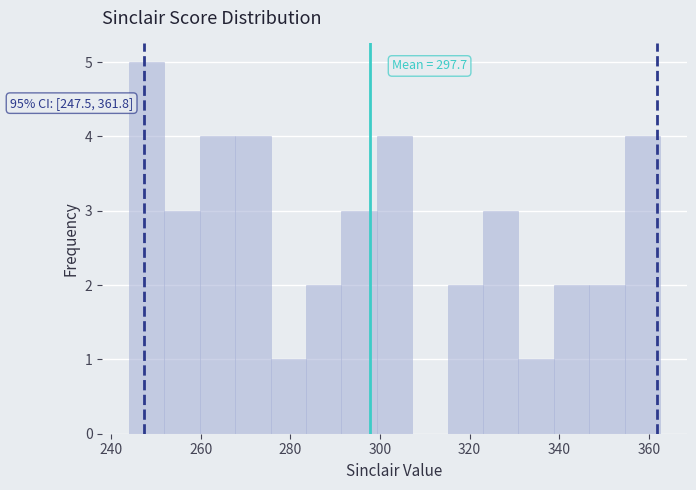

Around what value on the x-axis is the tallest bar? Give the approximate position of its centre, as read against the axis.

248